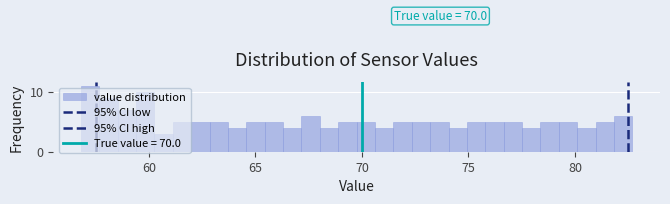

Around what value on the x-axis is the tallest bar? Give the approximate position of its centre, as read against the axis.

57.0